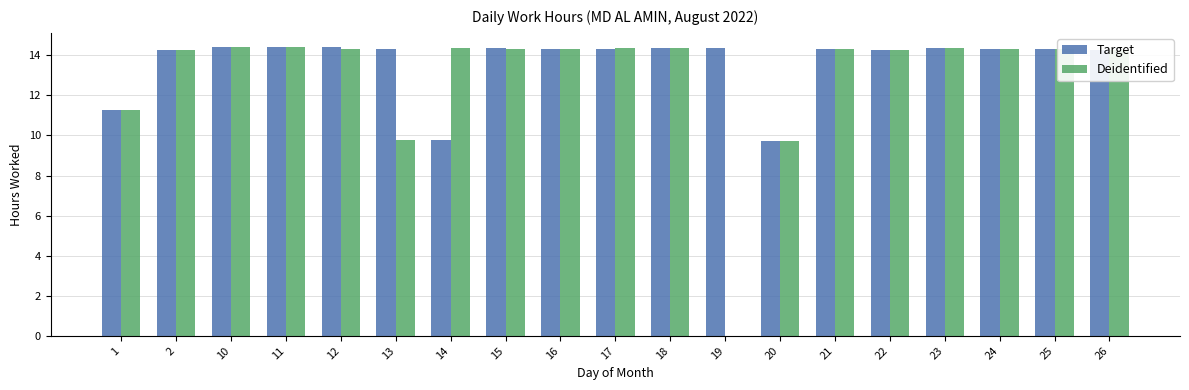

Count the number of data series in this chart.

2